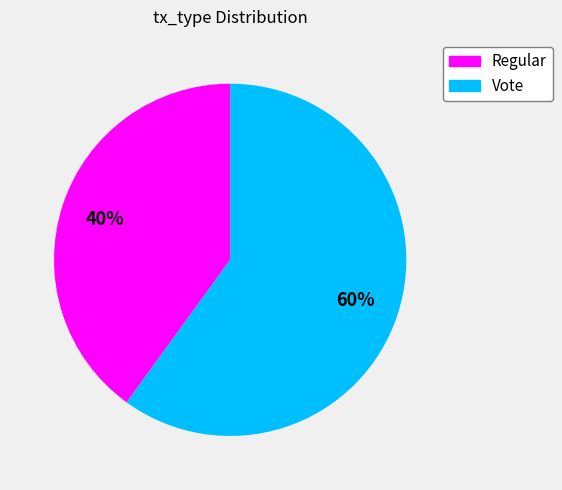

Rank the categories by value from lowest to highest.

Regular, Vote